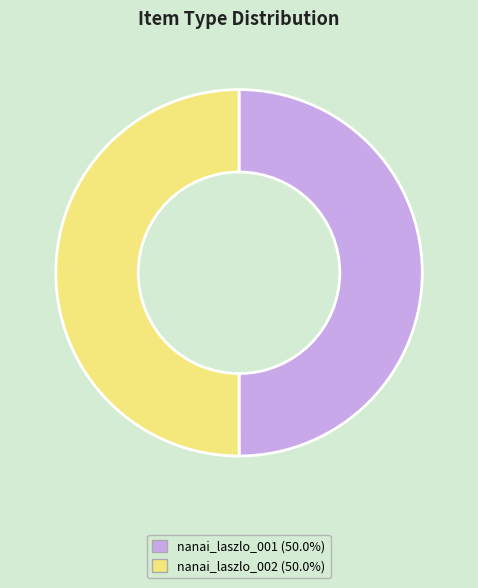

Combined, do nanai_laszlo_001 and nanai_laszlo_002 account for over 50%?

Yes